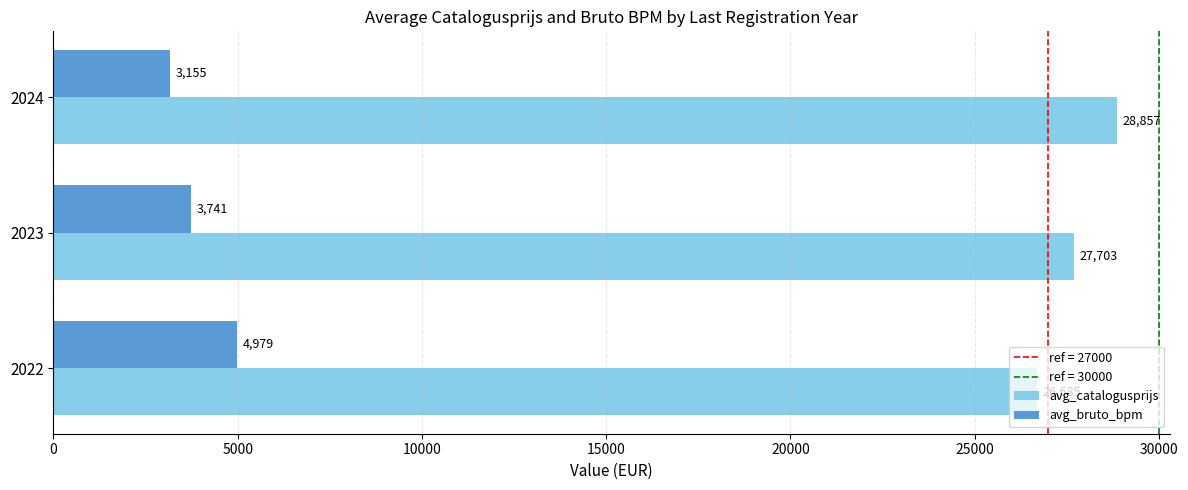

What is the maximum value for avg_bruto_bpm?

4979.0